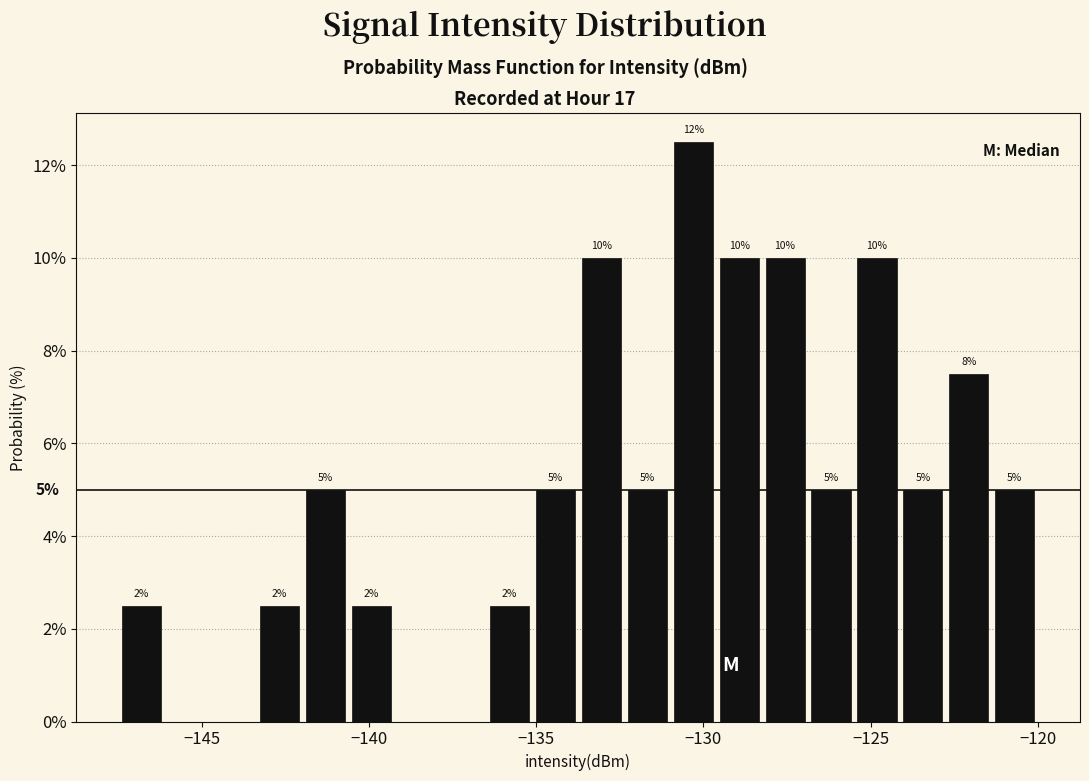

Read against the x-axis, roughly where is the centre of the tallest bar?

-130.5